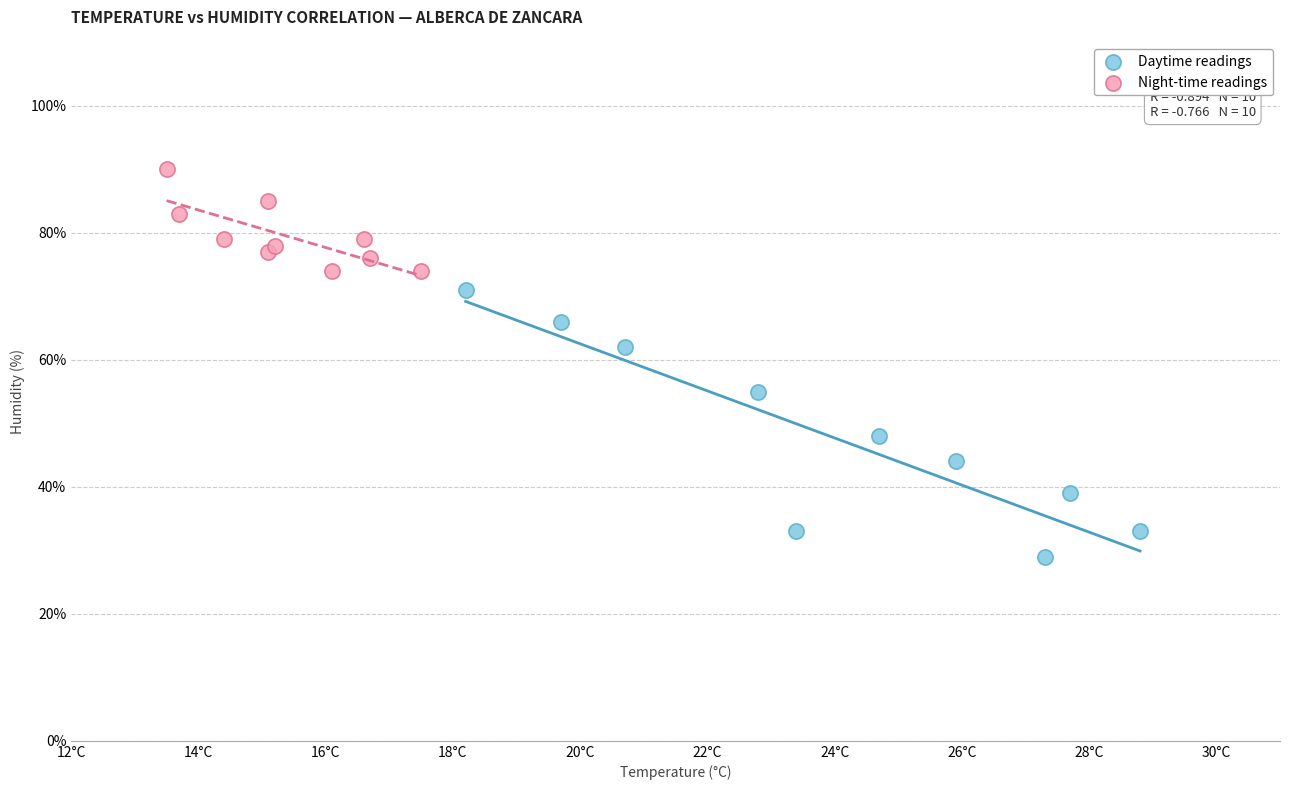

Which series reaches the minimum Y coordinate?

Daytime readings